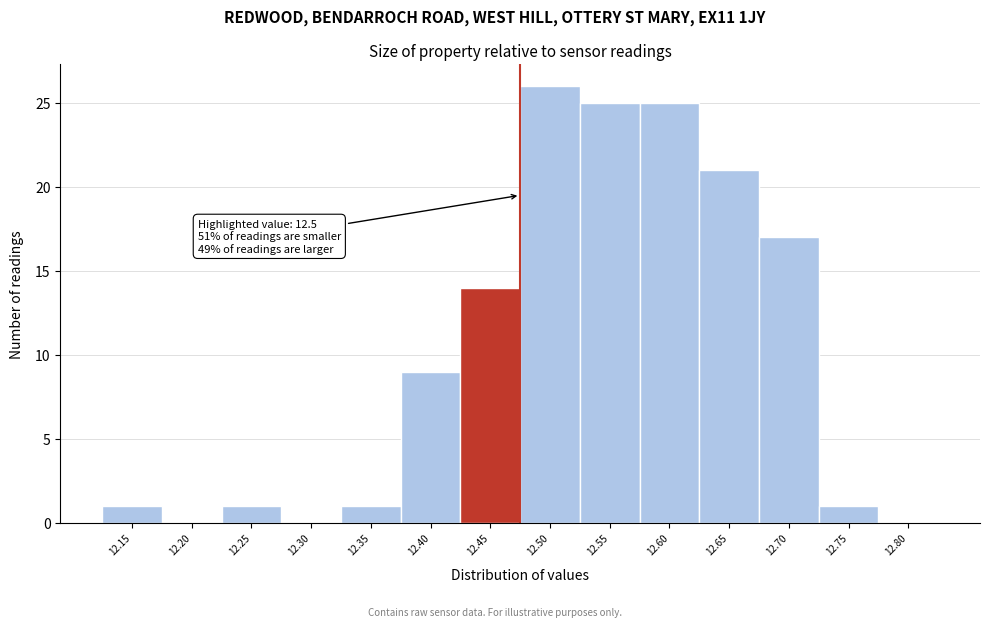

Reading right to left, transcribe all the data shown in this chart.

12.80=0	12.75=1	12.70=17	12.65=21	12.60=25	12.55=25	12.50=26	12.45=14	12.40=9	12.35=1	12.30=0	12.25=1	12.20=0	12.15=1